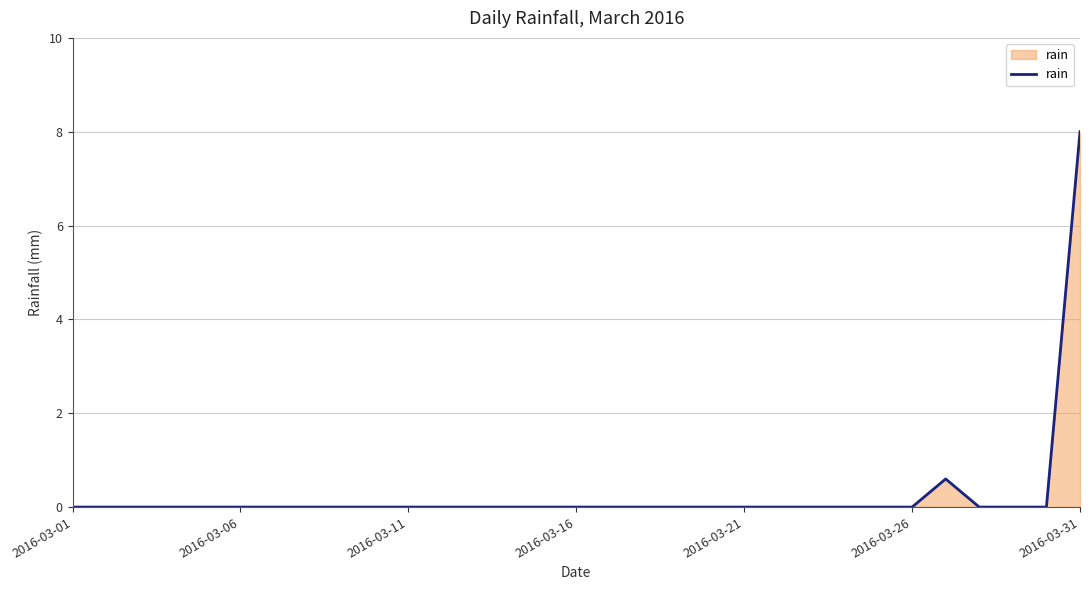

What is the maximum value shown in the chart?

8.0